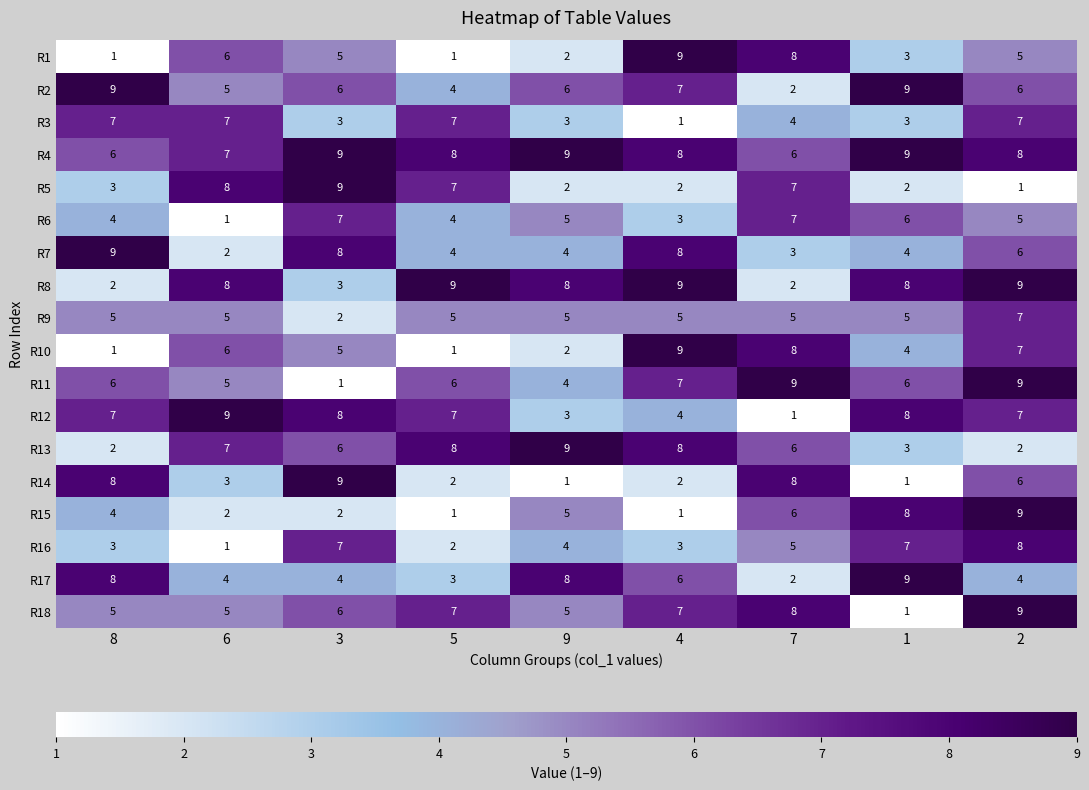

What is the difference between the highest and lowest values at 2?

8